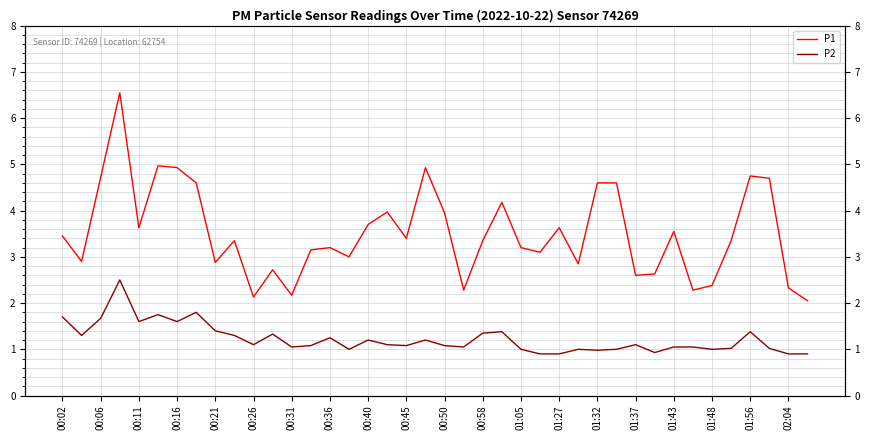

Reading left to right, what are all the values shown in this chart?

P1: 3.5	2.9	4.7	6.5	3.6	5.0	4.9	4.6	2.9	3.4	2.1	2.7	2.2	3.1	3.2	3.0	3.7	4.0	3.4	4.9	4.0	2.3	3.4	4.2	3.2	3.1	3.6	2.9	4.6	4.6	2.6	2.6	3.5	2.3	2.4	3.4	4.8	4.7	2.3	2.0
P2: 1.7	1.3	1.7	2.5	1.6	1.8	1.6	1.8	1.4	1.3	1.1	1.3	1.1	1.1	1.2	1.0	1.2	1.1	1.1	1.2	1.1	1.1	1.4	1.4	1.0	0.9	0.9	1.0	1.0	1.0	1.1	0.9	1.1	1.1	1.0	1.0	1.4	1.0	0.9	0.9